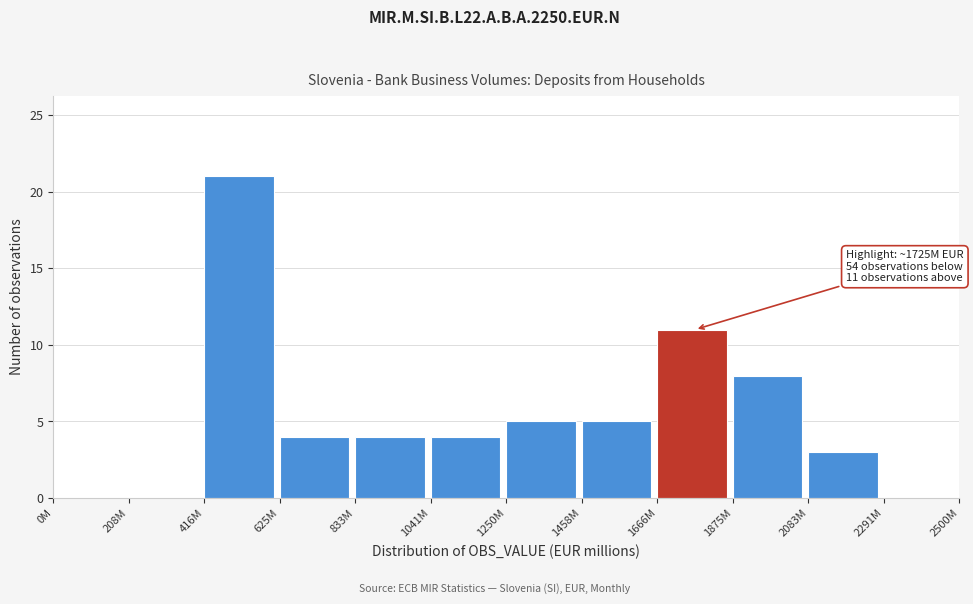

Reading left to right, list all the values displayed in this chart.

0M=0	208M=0	416M=21	625M=4	833M=4	1041M=4	1250M=5	1458M=5	1666M=11	1875M=8	2083M=3	2291M=0